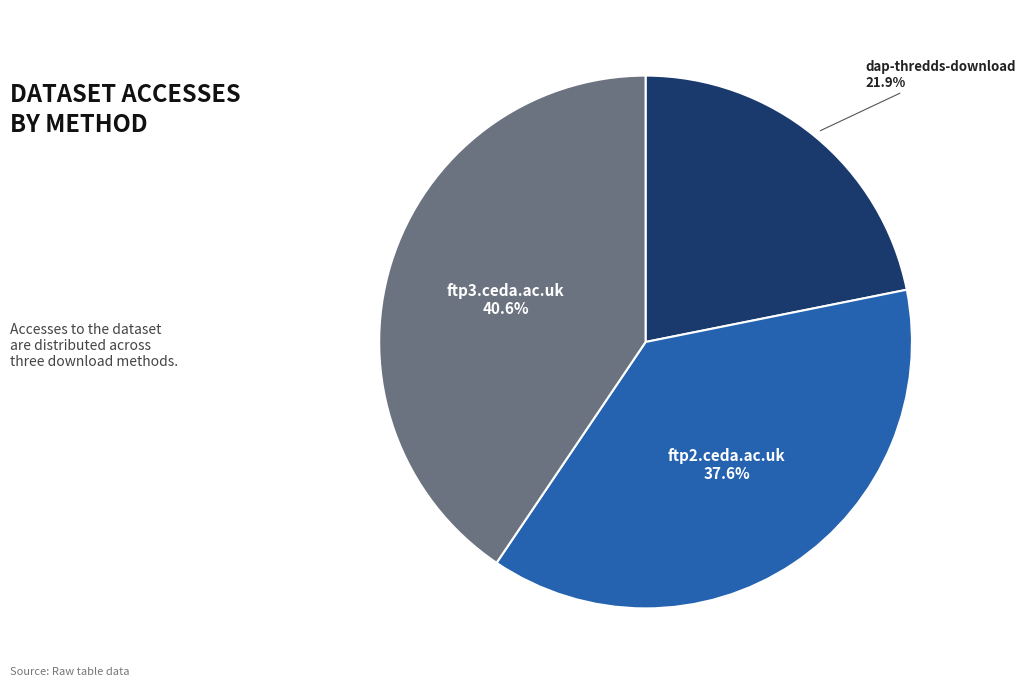

Does ftp2.ceda.ac.uk account for over 50% of the chart?

No